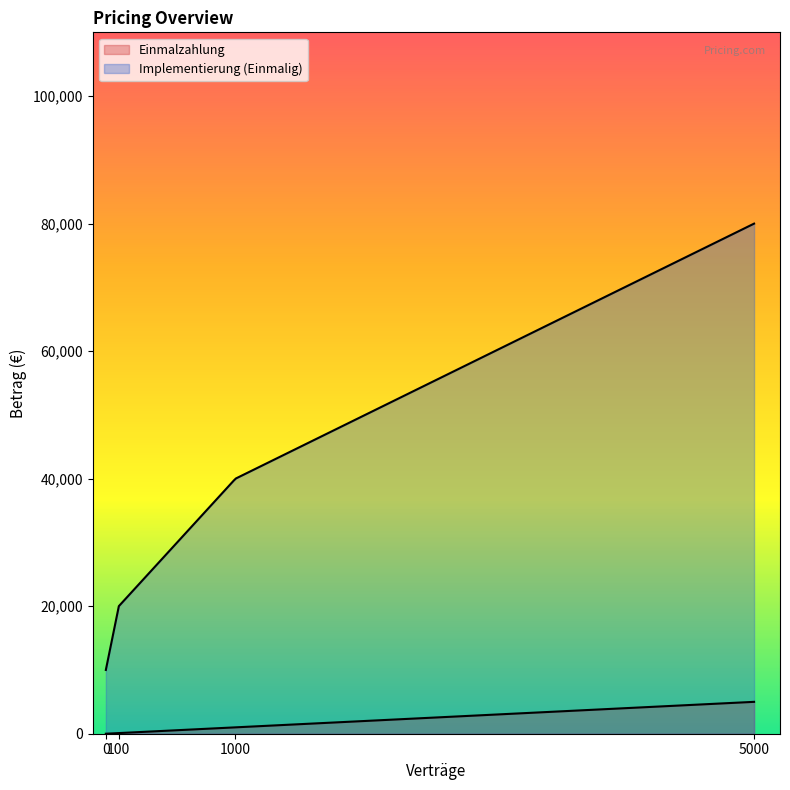

True or false: Einmalzahlung has a value of 38 at 100.

False